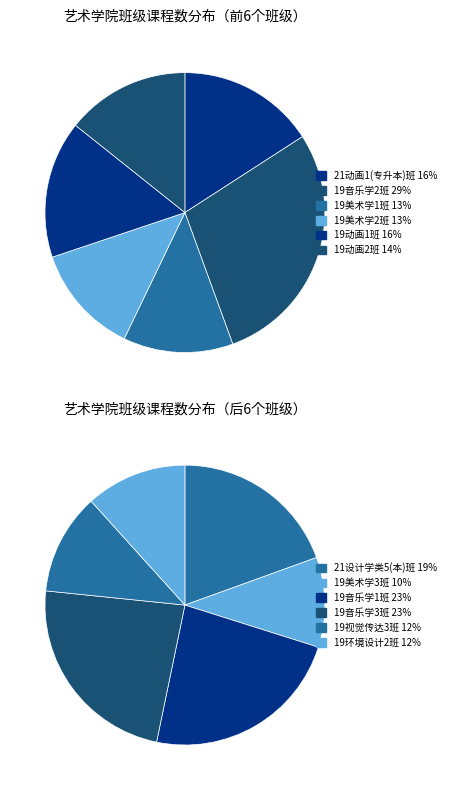

Is there a majority slice in this chart?

No